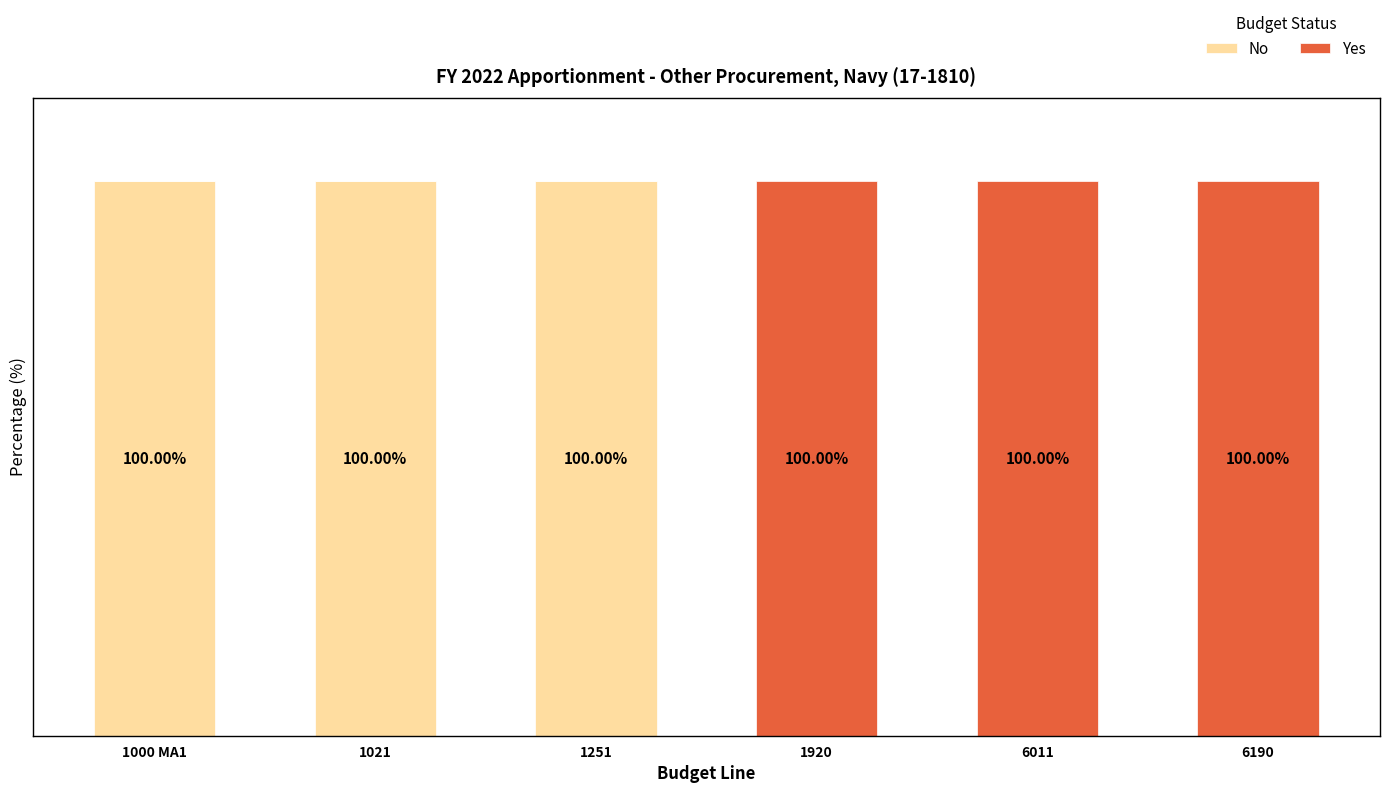

What are all the series names shown in the legend?

No, Yes